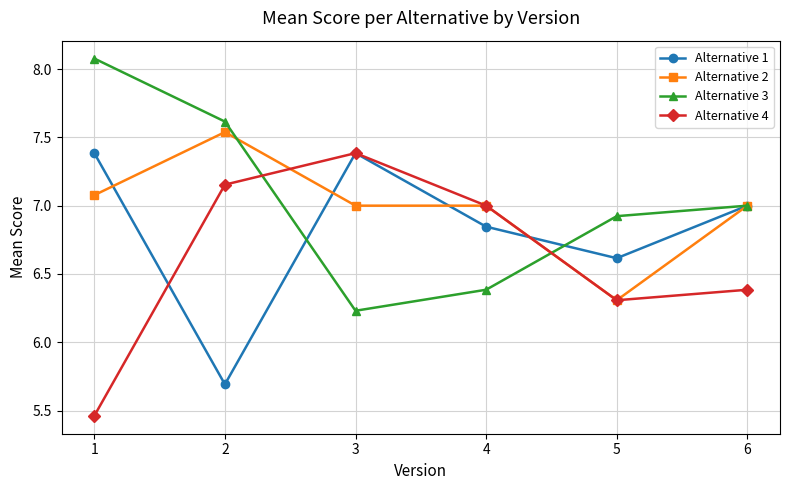

What is the difference between the maximum and second lowest values in the Alternative 1 series?

0.8